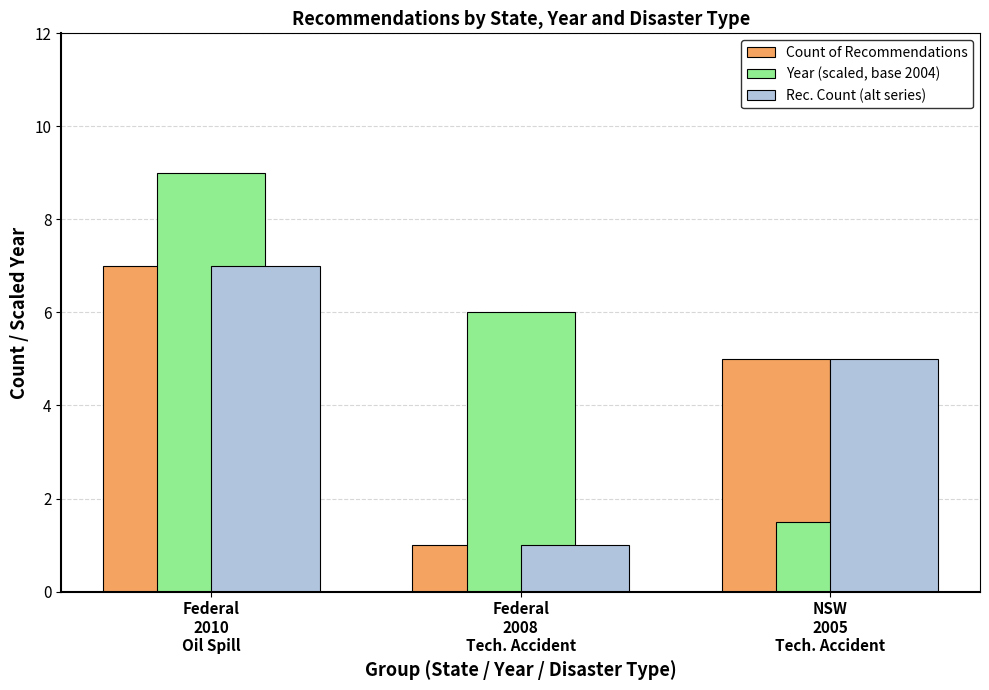

Where is Count of Recommendations nearest to the value 4?

NSW
2005
Tech. Accident